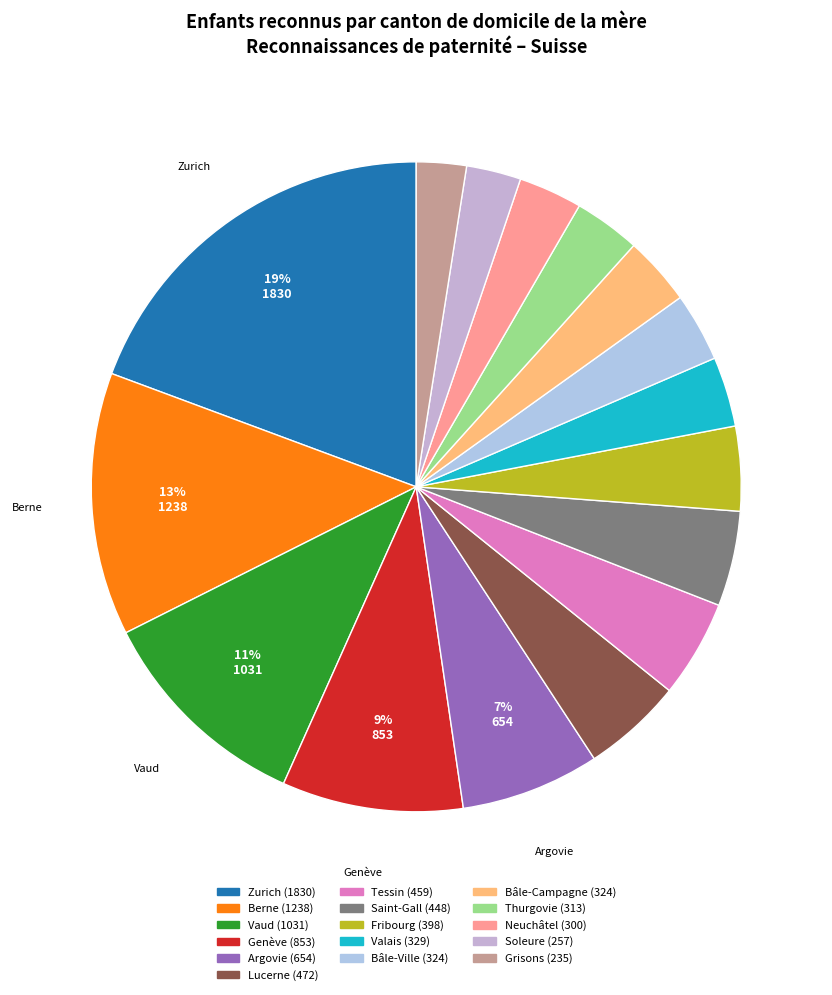

How many segments does this pie chart have?

16